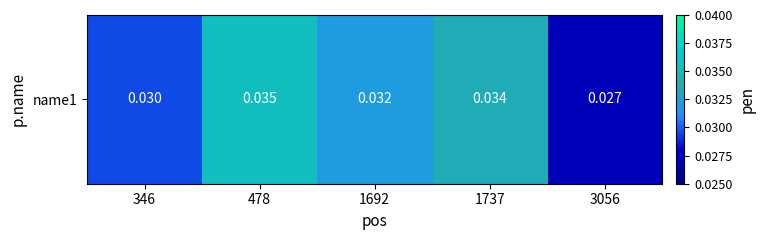

What is the sum of all values?

0.2